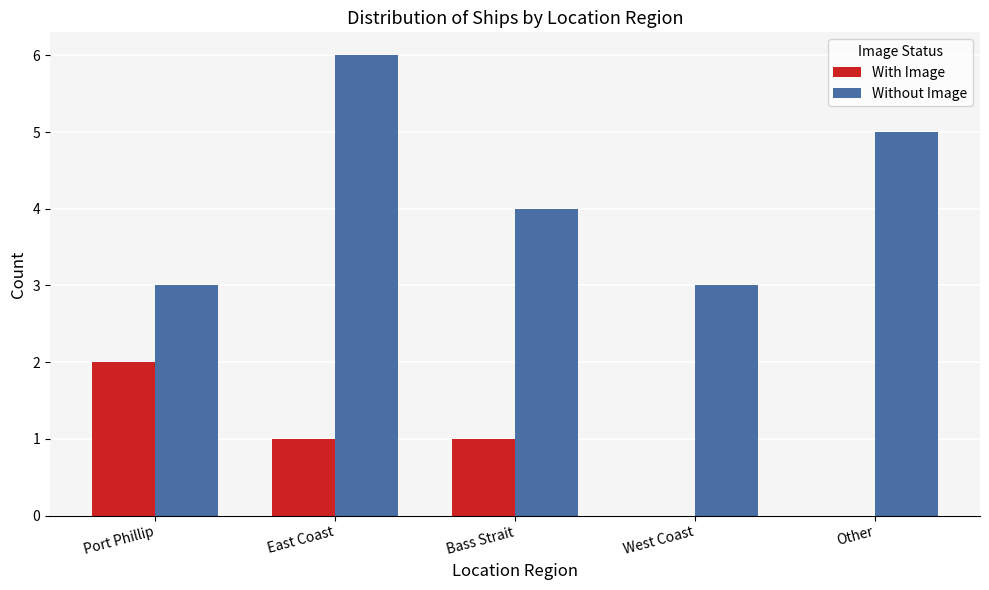

Does the chart contain stacked bars?

No